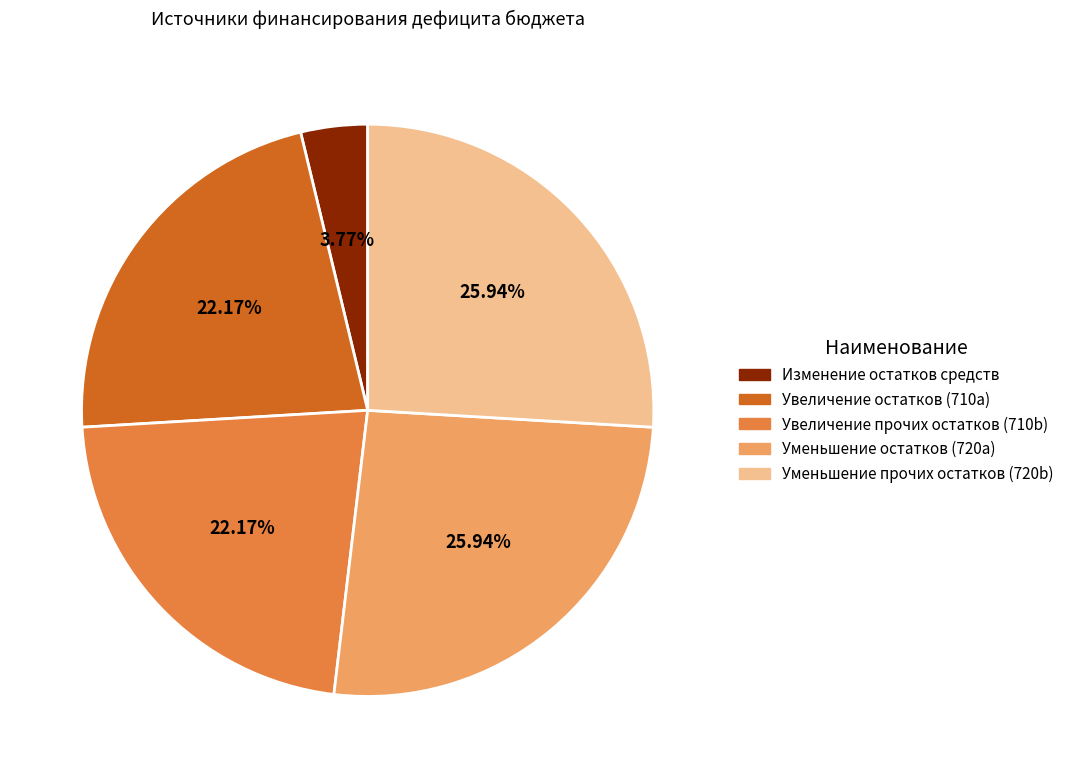

Is there any slice that represents more than half of the pie?

No